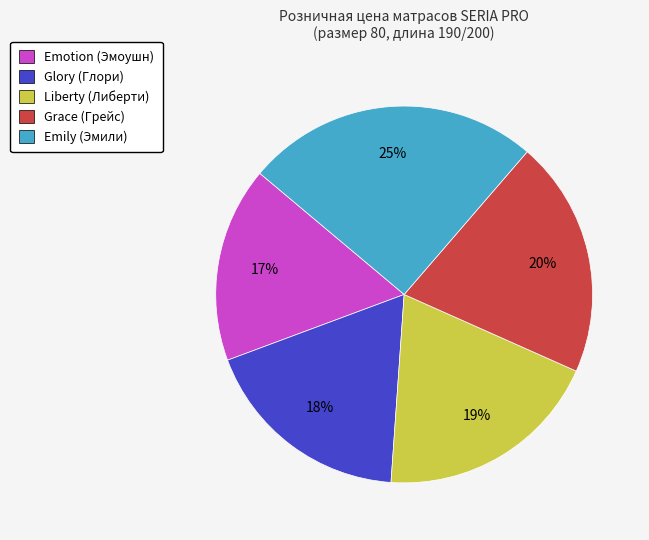

Do Emily (Эмили) and Grace (Грейс) together represent more than half of the pie?

No